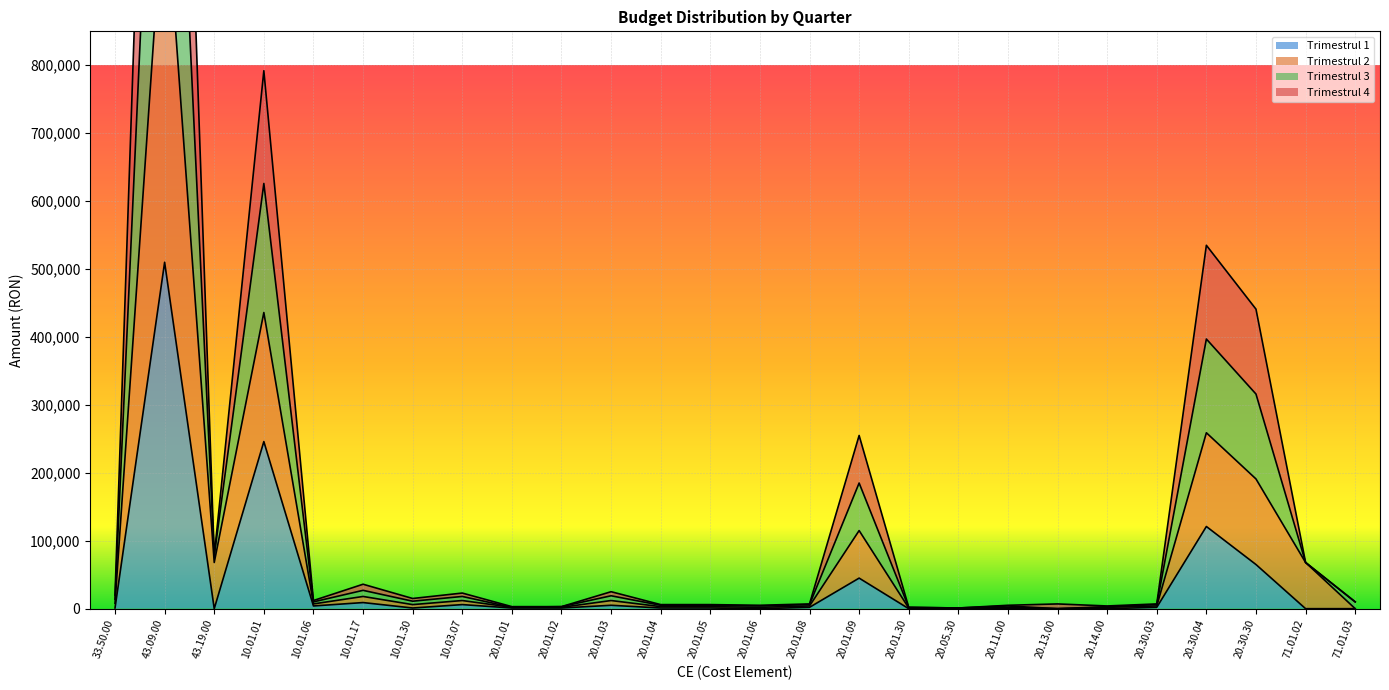

What is the label of the 18th point from the left?

20.05.30